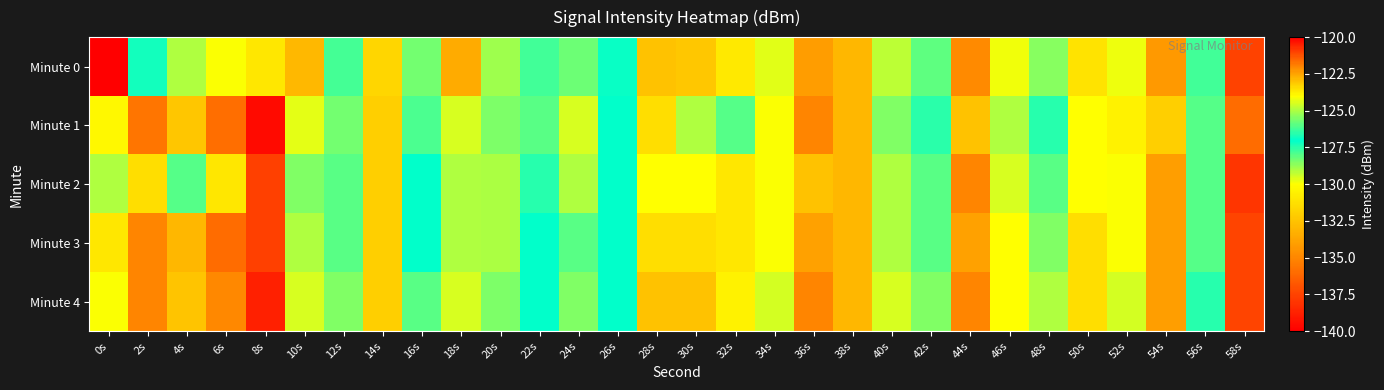

Which series has the largest range (max minus min)?

Minute 0